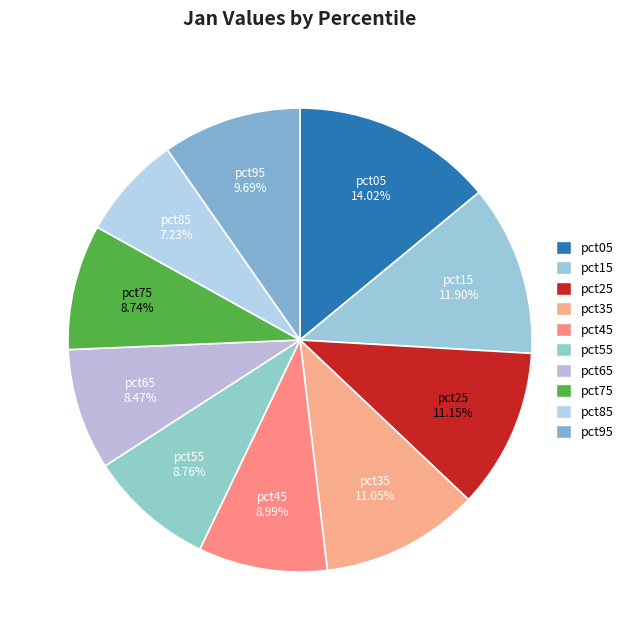

Which slice is the smallest?

pct85